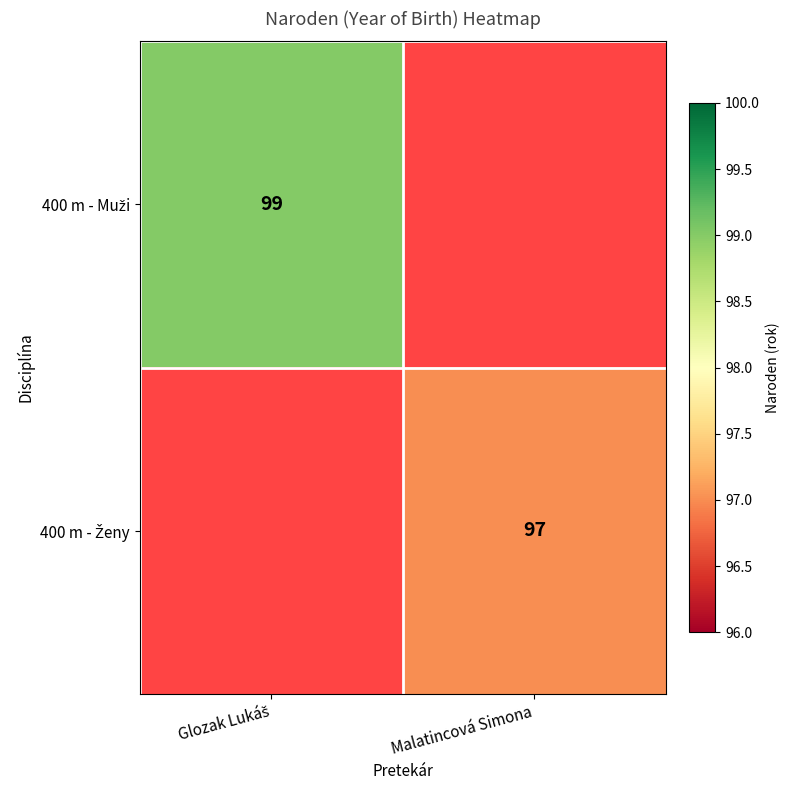

Which label corresponds to the smallest value in the chart?

Malatincová Simona